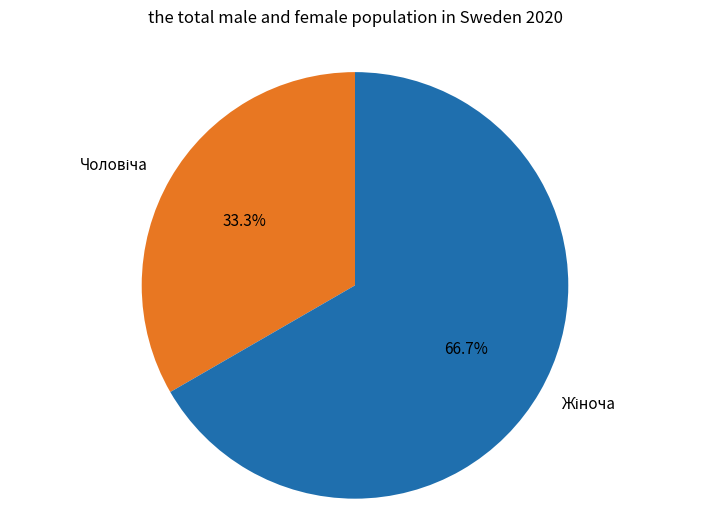

Is there any slice that represents more than half of the pie?

Yes